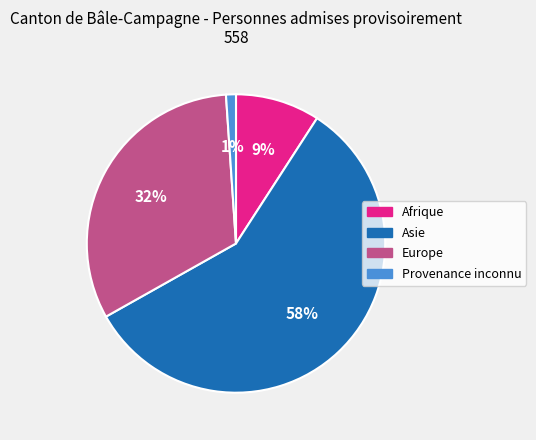

How many segments does this pie chart have?

4